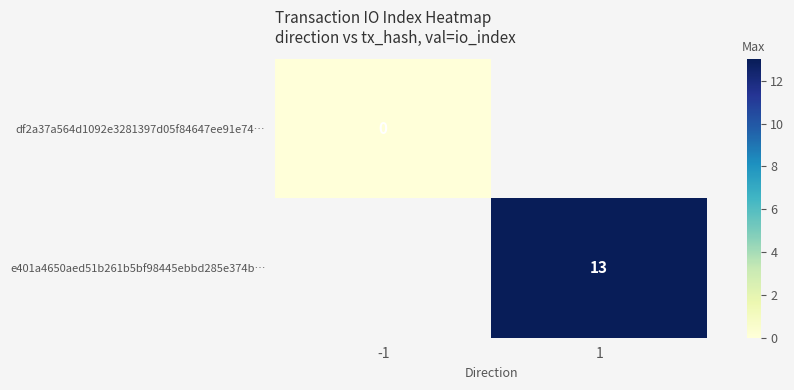

Which has a higher value, -1 or 1?

1